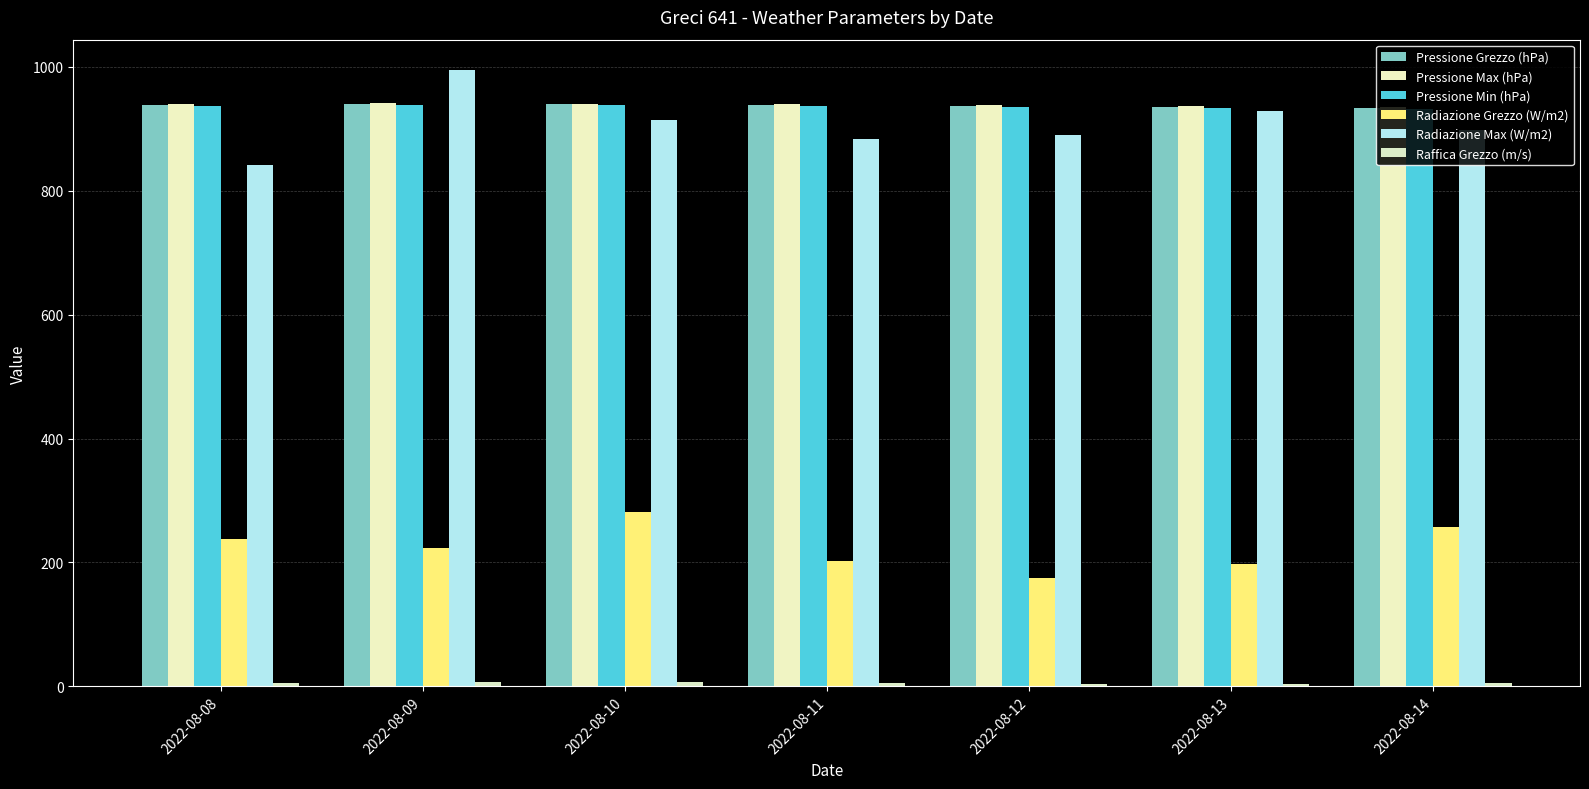

Reading left to right, what are all the values shown in this chart?

Pressione Grezzo (hPa): 2022-08-08=938.3	2022-08-09=939.5	2022-08-10=939.6	2022-08-11=938.6	2022-08-12=936.5	2022-08-13=935.1	2022-08-14=933.9
Pressione Max (hPa): 2022-08-08=940.2	2022-08-09=941.8	2022-08-10=940.7	2022-08-11=940.1	2022-08-12=937.9	2022-08-13=936.6	2022-08-14=935.1
Pressione Min (hPa): 2022-08-08=936.9	2022-08-09=938.2	2022-08-10=938.7	2022-08-11=936.7	2022-08-12=935.4	2022-08-13=934.1	2022-08-14=932.8
Radiazione Grezzo (W/m2): 2022-08-08=237.8	2022-08-09=222.5	2022-08-10=280.9	2022-08-11=202.8	2022-08-12=174.8	2022-08-13=197.0	2022-08-14=256.6
Radiazione Max (W/m2): 2022-08-08=841.0	2022-08-09=994.4	2022-08-10=915.2	2022-08-11=884.4	2022-08-12=889.6	2022-08-13=928.5	2022-08-14=898.6
Raffica Grezzo (m/s): 2022-08-08=5.0	2022-08-09=6.1	2022-08-10=6.2	2022-08-11=5.1	2022-08-12=3.7	2022-08-13=4.2	2022-08-14=4.6